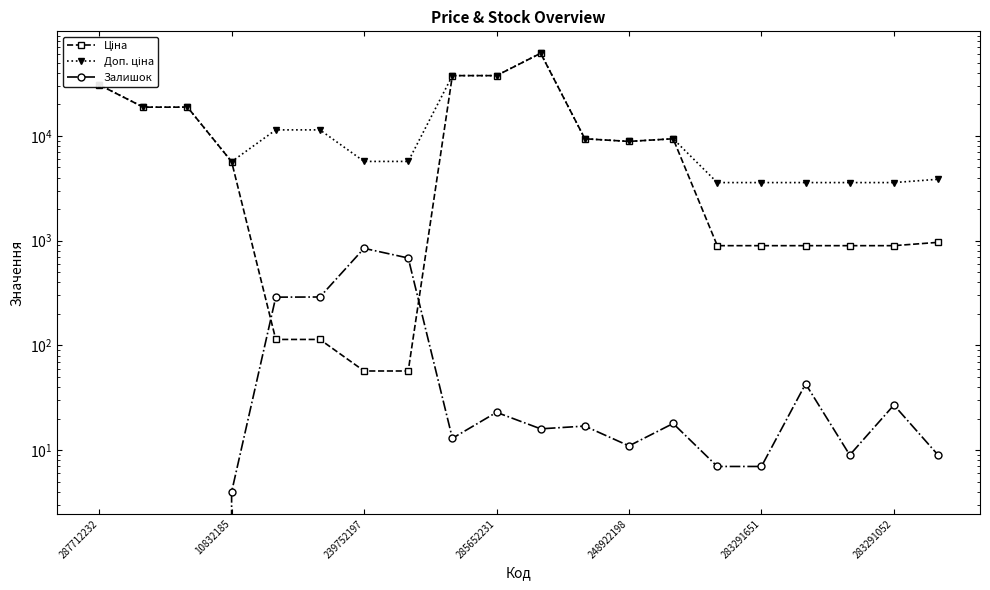

Which series changed the most between 13 and 19?

Ціна